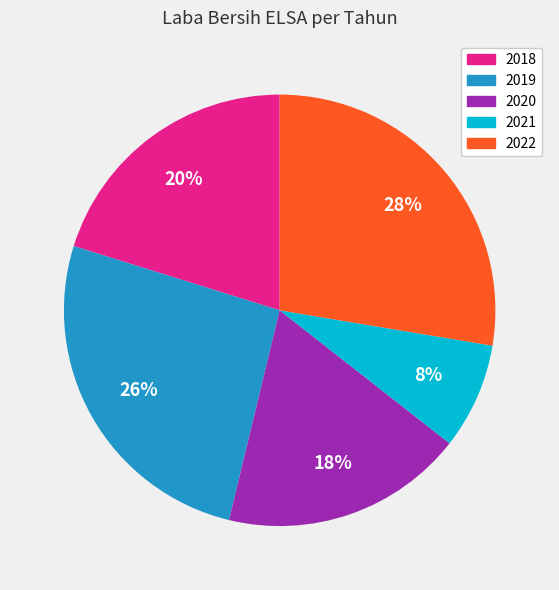

Does 2018 account for over 50% of the chart?

No